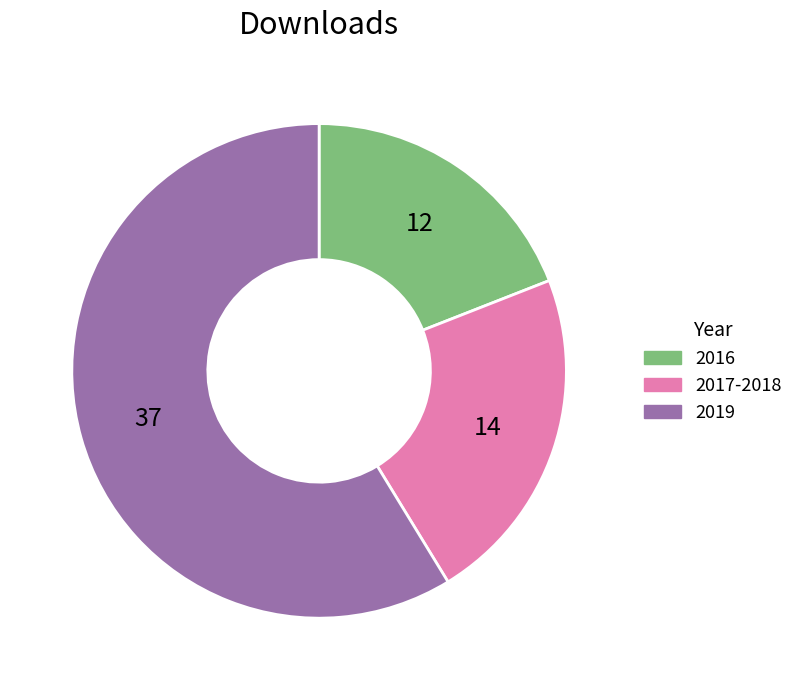

Is there a majority slice in this chart?

Yes